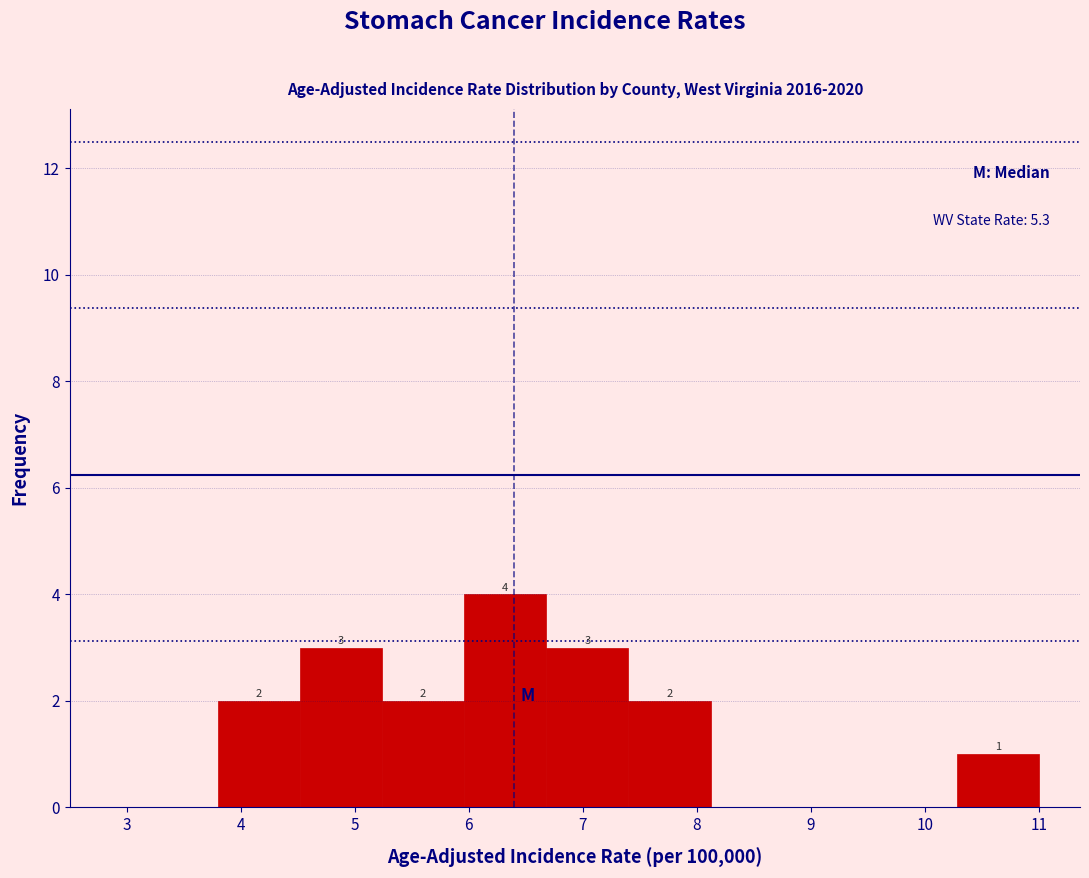

Which range on the x-axis has the tallest bar?

5.96 to 6.68